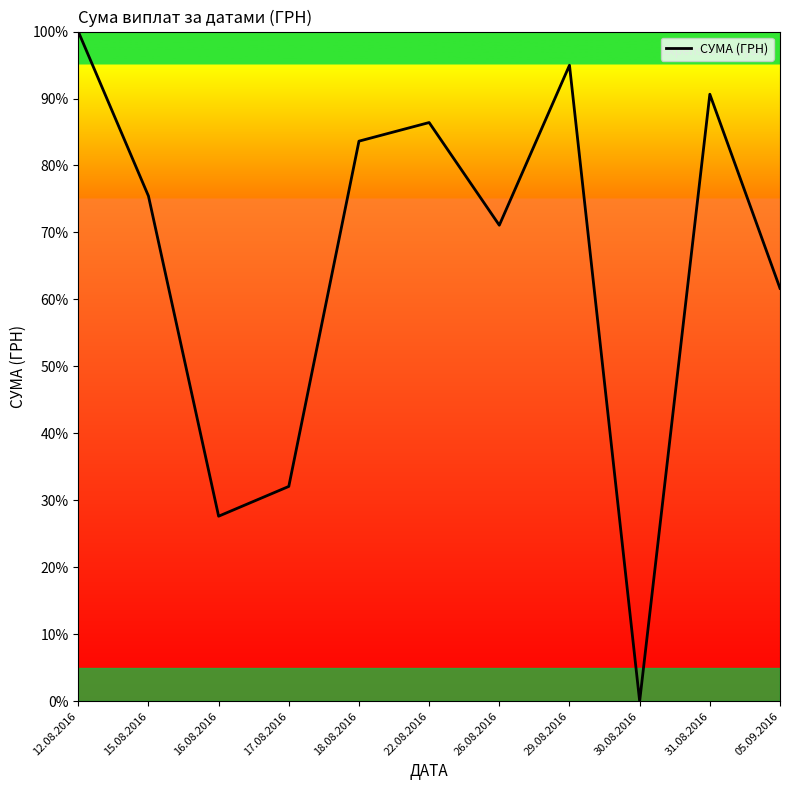

Reading left to right, extract all data points from this chart.

100.0	75.4	27.6	32.1	83.6	86.4	71.1	95.0	0.0	90.6	61.7